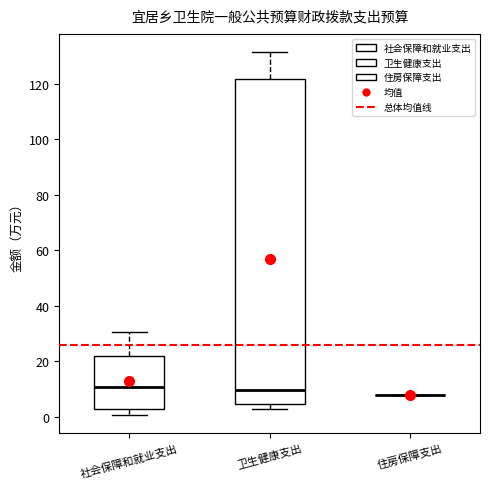

Comparing the boxes themselves (not the whiskers), which one is the tallest?

卫生健康支出